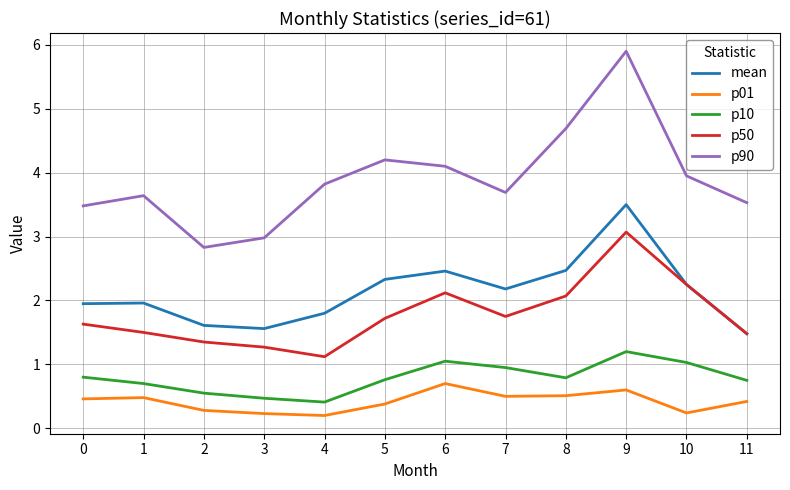

What is the average value of the p01 series?

0.4